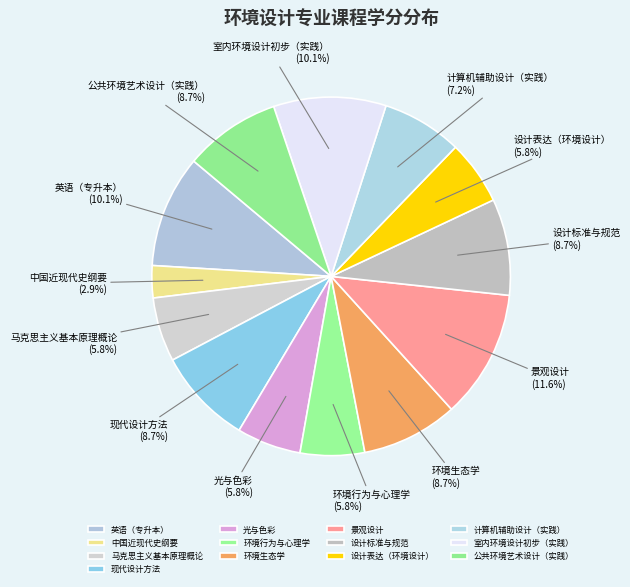

What percentage do 现代设计方法 and 光与色彩 together represent?

14.5%